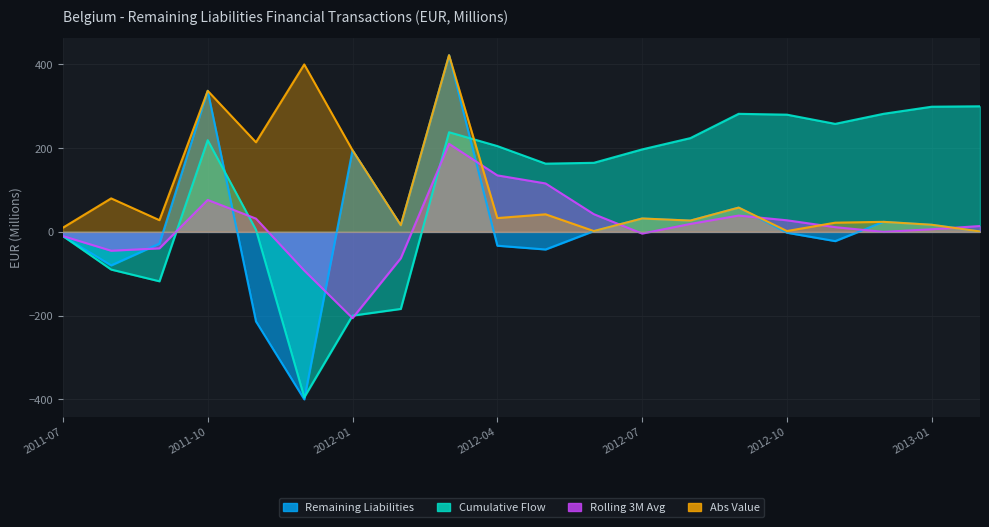

Reading right to left, transcribe all the data shown in this chart.

Remaining Liabilities: 1.0	17.0	24.0	-22.0	-2.0	58.0	27.0	32.0	2.0	-42.0	-33.0	422.0	16.0	195.0	-400.0	-214.0	337.0	-28.0	-80.0	-10.0
Cumulative Flow: 300.0	299.0	282.0	258.0	280.0	282.0	224.0	197.0	165.0	163.0	205.0	238.0	-184.0	-200.0	-395.0	5.0	219.0	-118.0	-90.0	-10.0
Rolling 3M Avg: 14.0	6.3	0.0	11.3	27.7	39.0	19.0	-4.0	42.3	115.7	135.0	210.3	-63.0	-206.0	-92.3	31.7	76.3	-39.3	-45.0	-10.0
Abs Value: 1.0	17.0	24.0	22.0	2.0	58.0	27.0	32.0	2.0	42.0	33.0	422.0	16.0	195.0	400.0	214.0	337.0	28.0	80.0	10.0